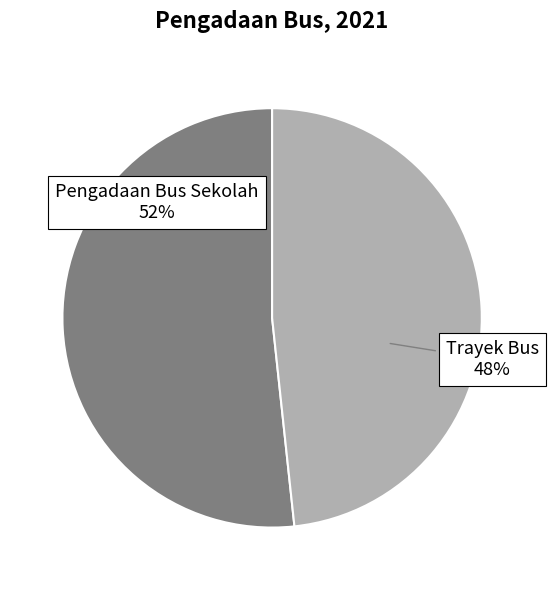

Which has a higher value, Trayek Bus or Pengadaan Bus Sekolah?

Pengadaan Bus Sekolah